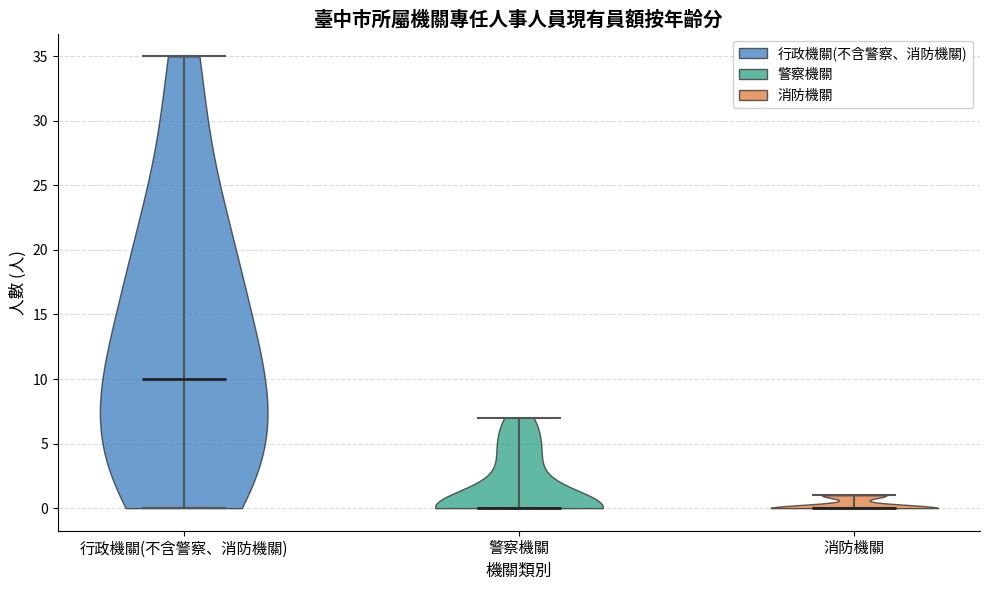

Reading left to right, read every violin against the y-axis: where its median line is, and the lowest and highest points it reaches. The values are not printed on the chart, so give them approximately, as read against the axis.

行政機關(不含警察、消防機關): median line 10, lowest point 0, highest point 35
警察機關: median line 0, lowest point 0, highest point 7
消防機關: median line 0, lowest point 0, highest point 1